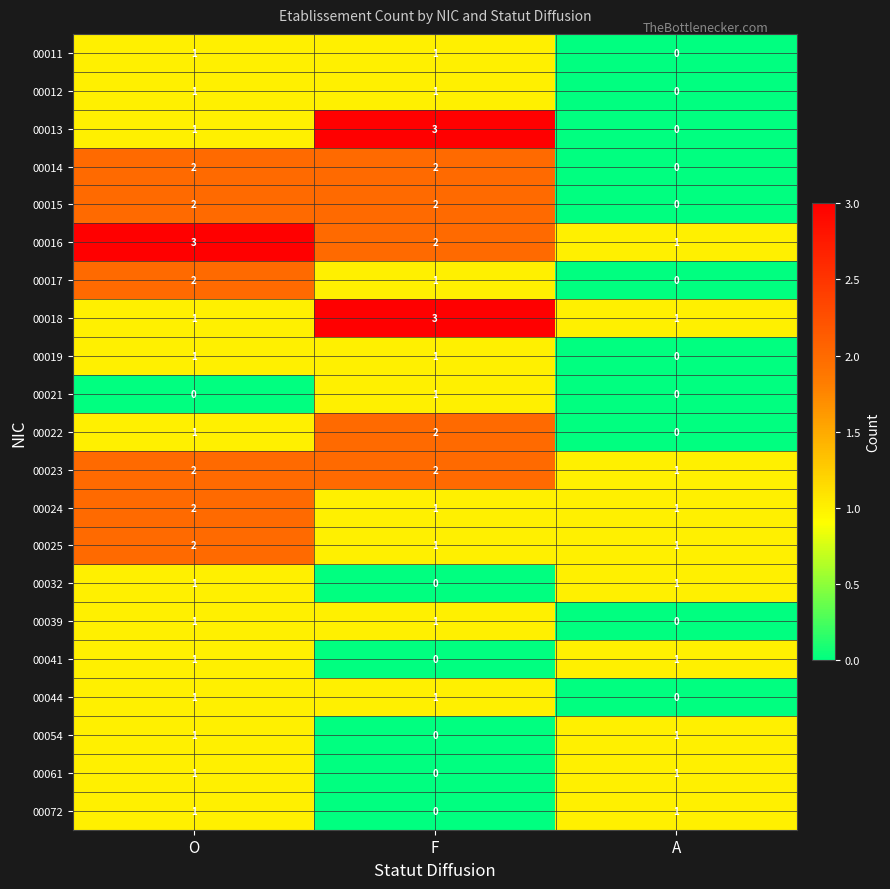

Which series changed the most between F and A?

00013